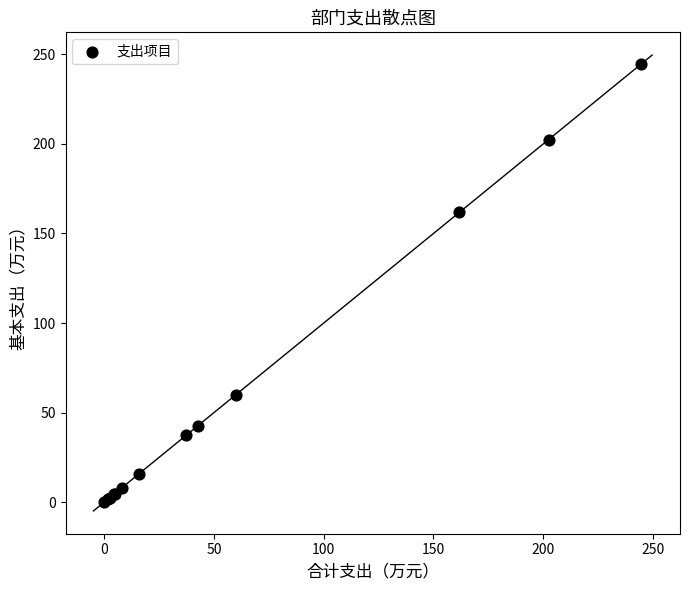

What Y value in the scatter plot is closest to 122?

161.8